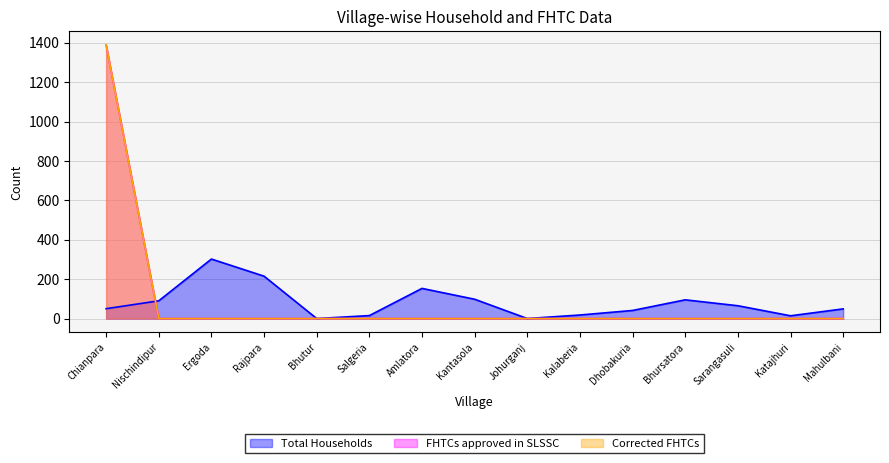

Which has a higher value, Amlatora or Salgeria?

Amlatora